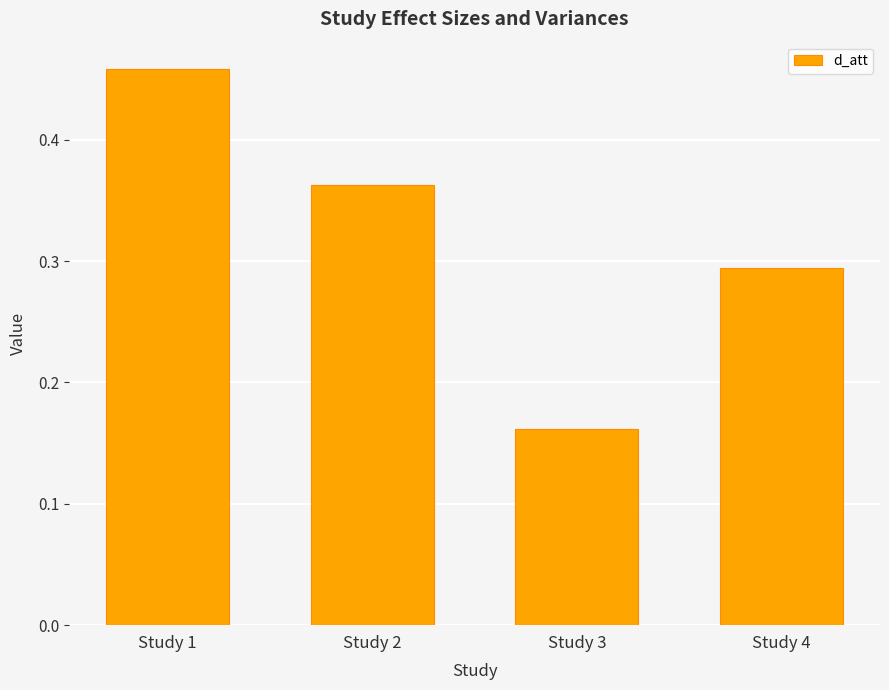

Which category has the lowest value across all series?

Study 3